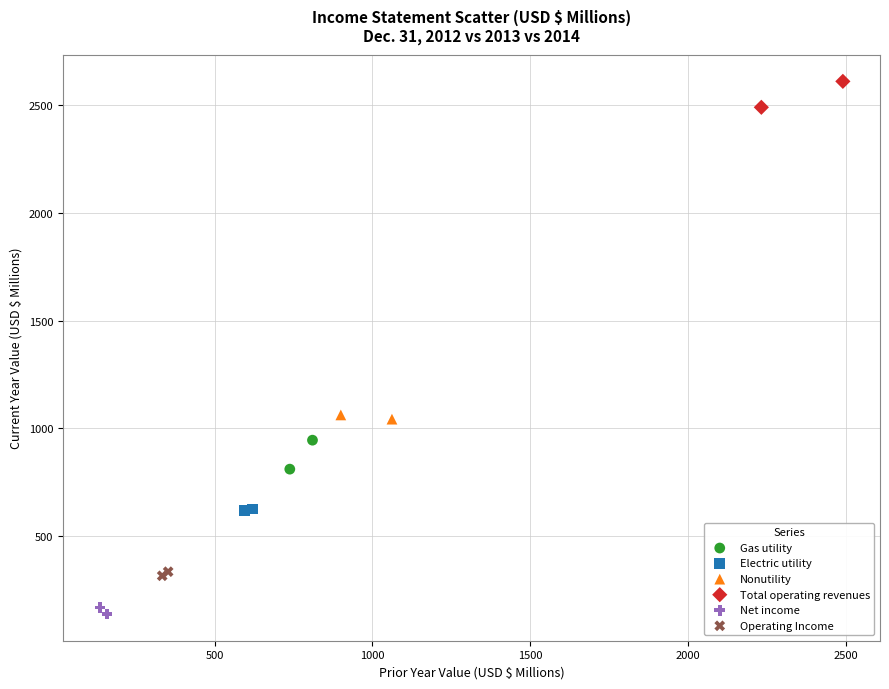

What are all the series names shown in the legend?

Gas utility, Electric utility, Nonutility, Total operating revenues, Net income, Operating Income